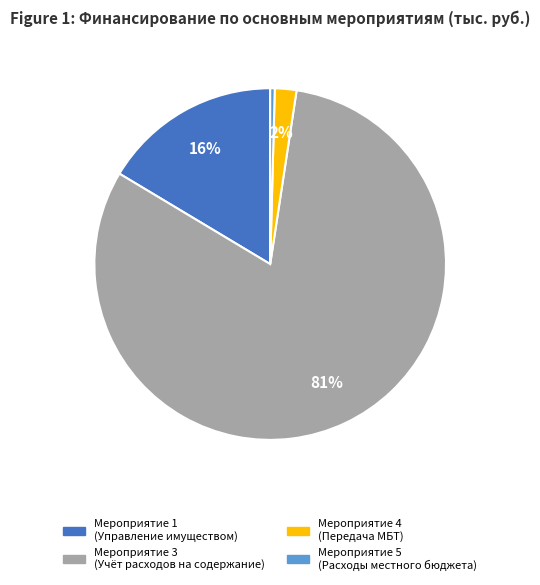

To the nearest percent, what is the average slice percentage?

25%